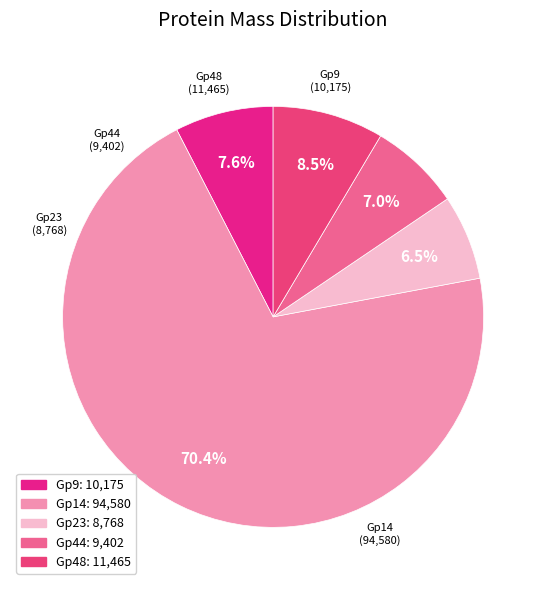

Combined, what portion of the pie is Gp14 and Gp9?

77.9%